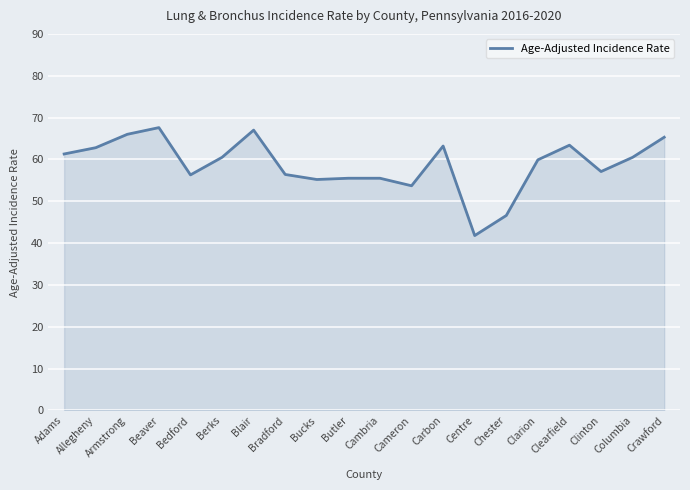

What is the minimum value shown in the chart?

41.8